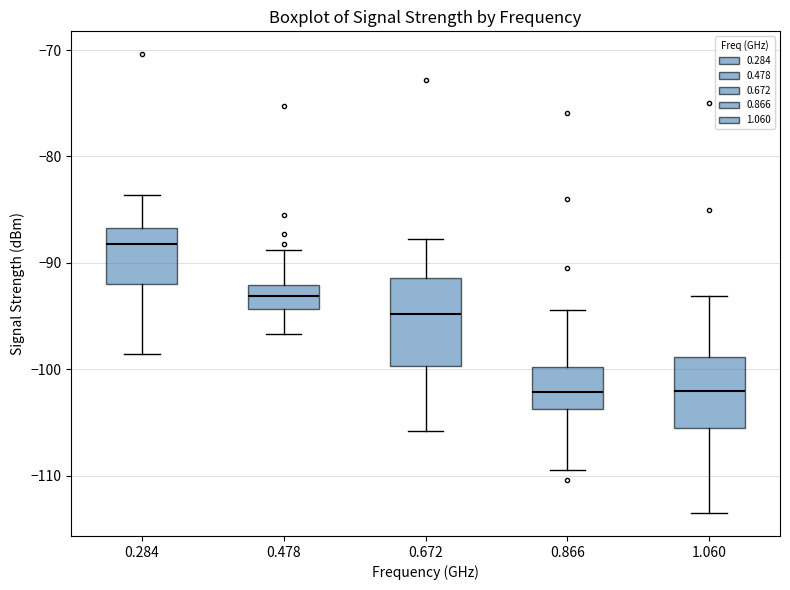

Reading left to right, transcribe this box plot: for each box, give where its median line is, the range the box spans, and where its two whiskers end, as read against the y-axis. The values are not printed on the chart, so give them approximately, as read against the axis.

0.284: median -88, box -92 to -87, whiskers -99 to -84
0.478: median -93, box -94 to -92, whiskers -97 to -89
0.672: median -95, box -100 to -91, whiskers -106 to -88
0.866: median -102, box -104 to -100, whiskers -109 to -94
1.060: median -102, box -105 to -99, whiskers -113 to -93